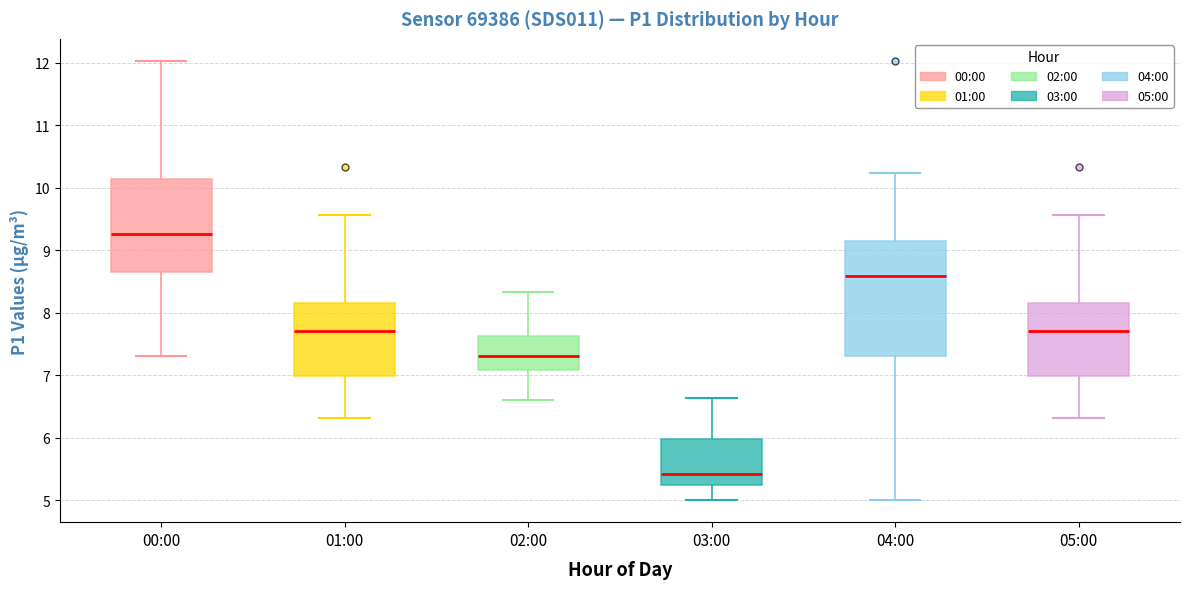

Where does the median line of the box for 01:00 sit on the y-axis? The values are not printed on the chart, so give them approximately, as read against the axis.

7.7